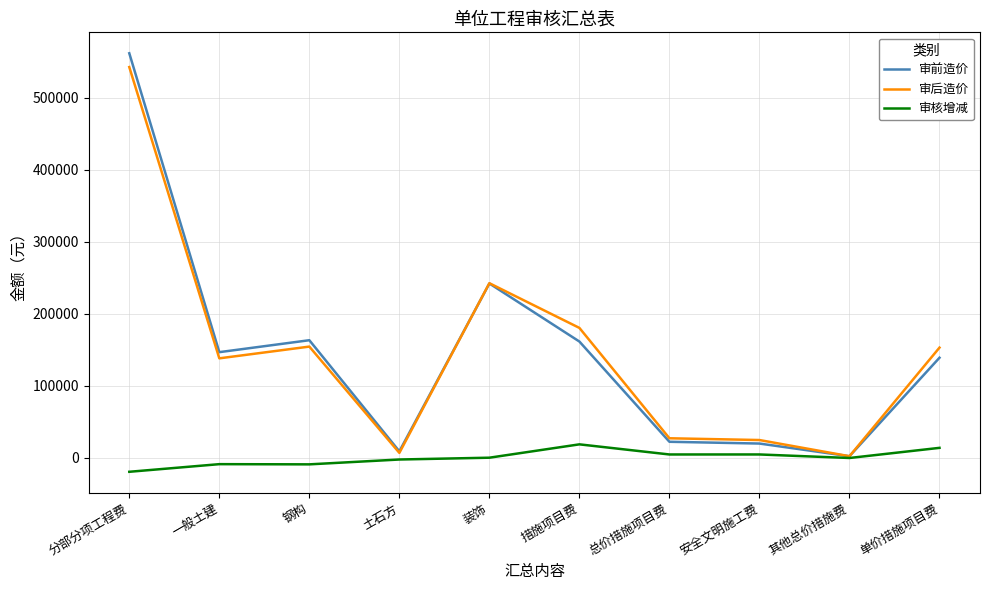

The 审核增减 series shows -19175 at 分部分项工程费. True or false?

True